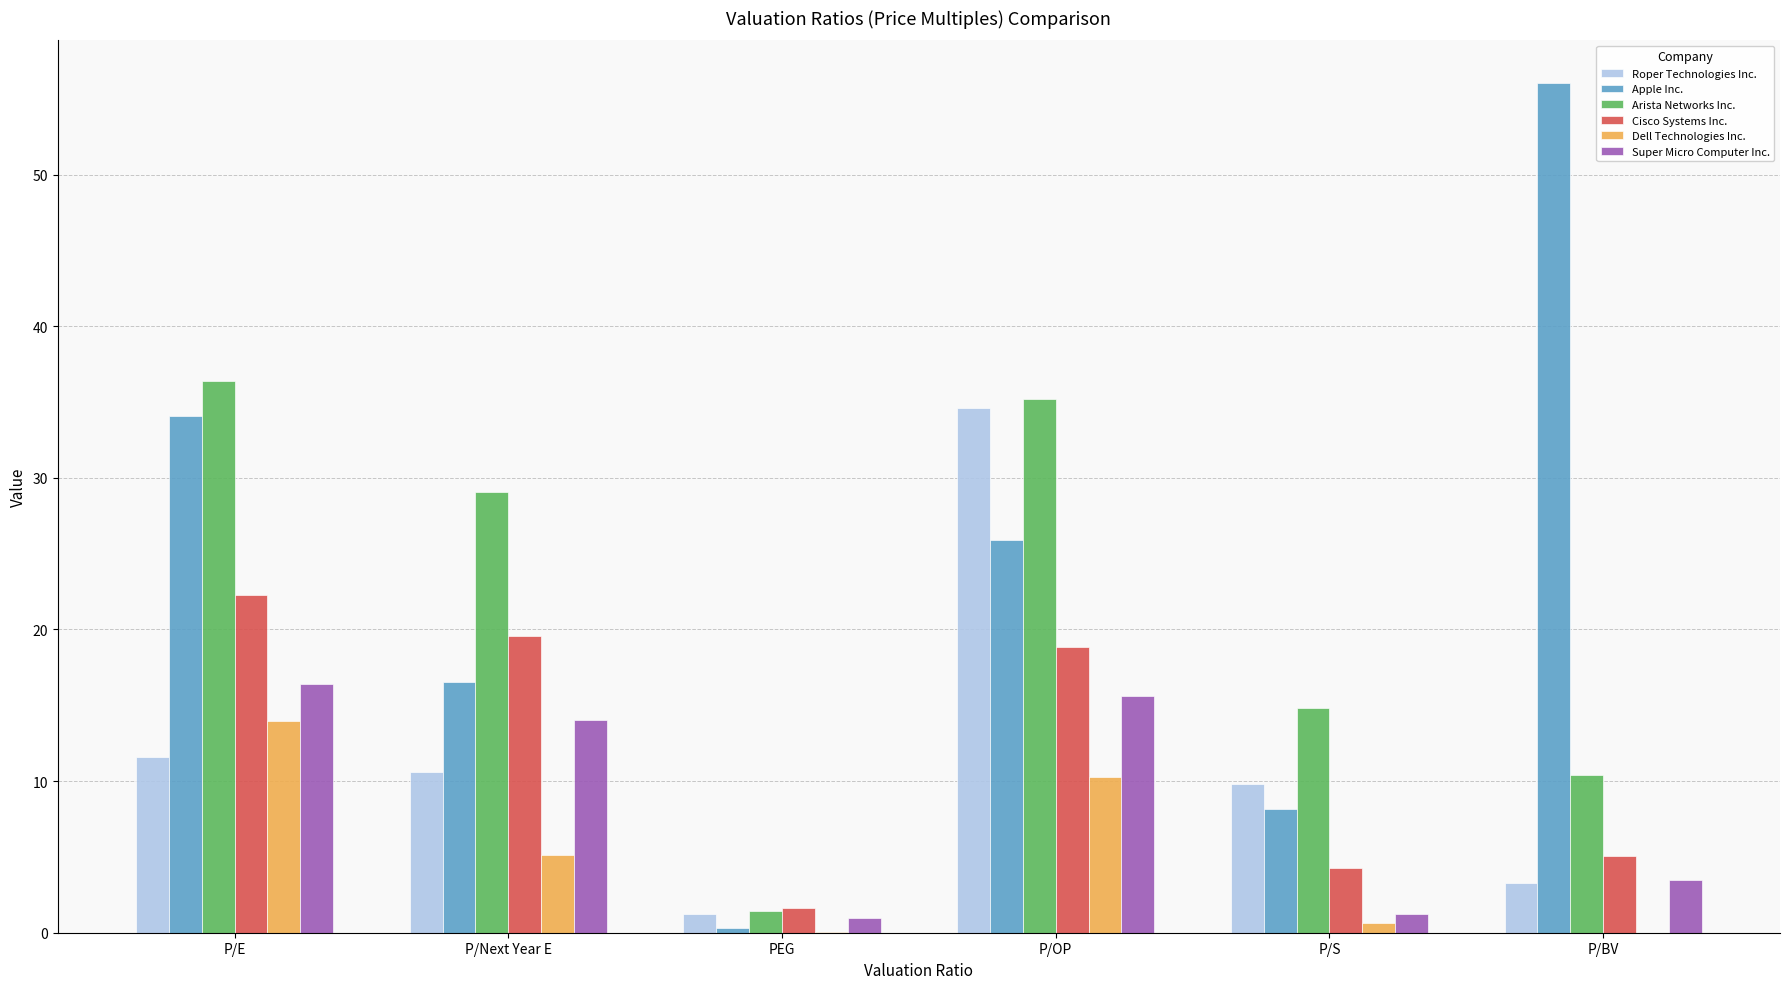

What are all the series names shown in the legend?

Roper Technologies Inc., Apple Inc., Arista Networks Inc., Cisco Systems Inc., Dell Technologies Inc., Super Micro Computer Inc.